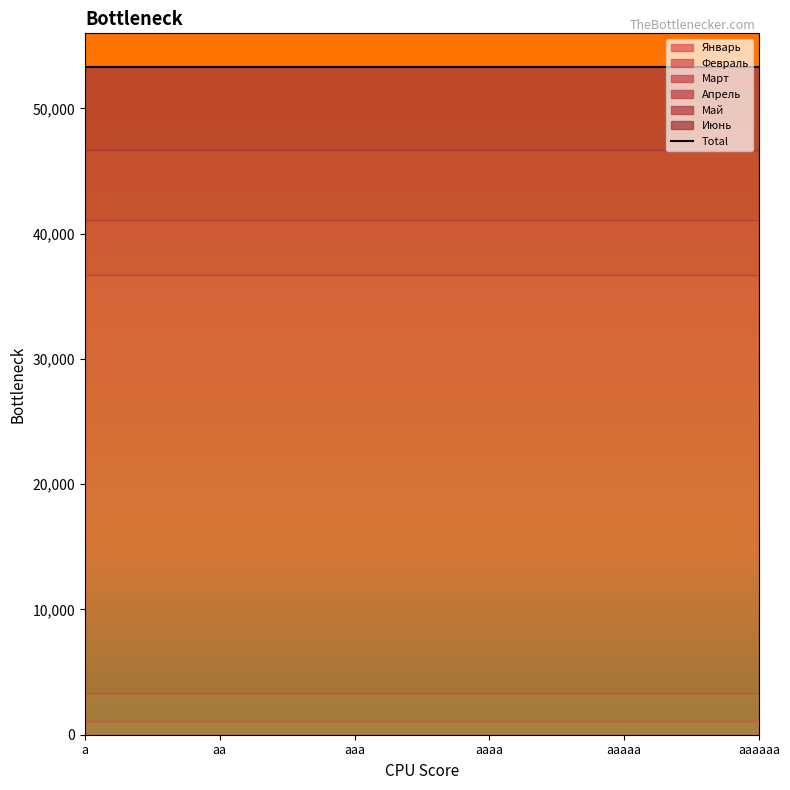

What is the minimum value shown in the chart?

1111